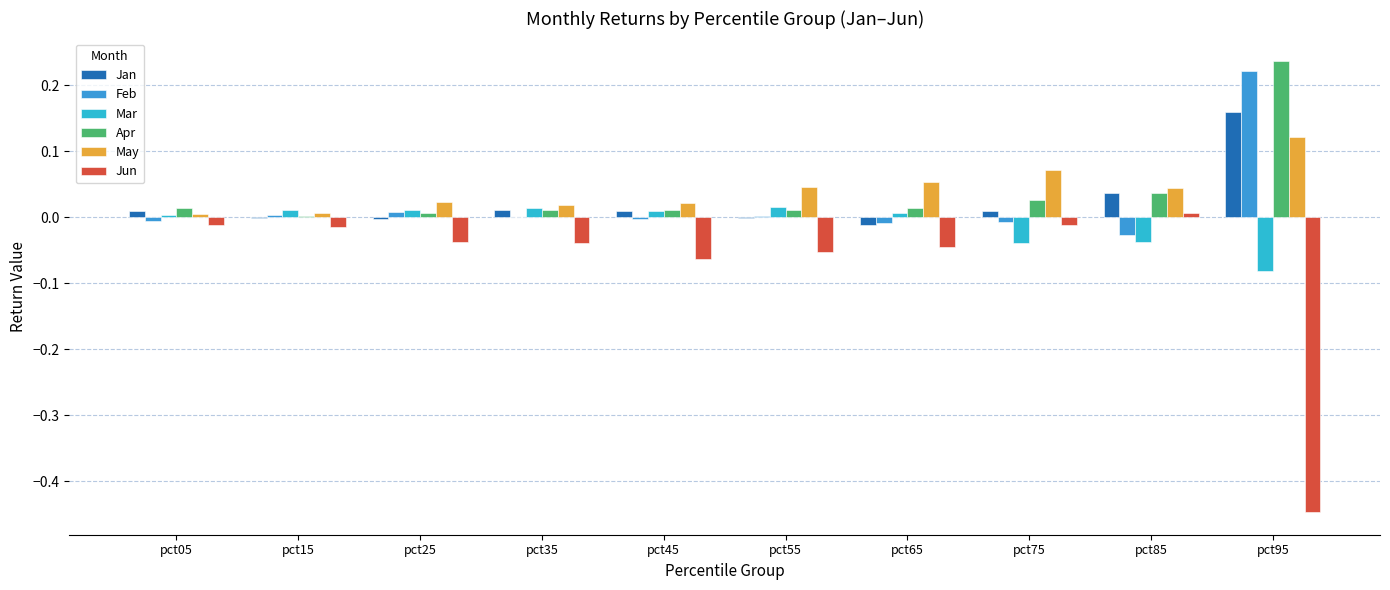

How many distinct data groups are displayed?

6